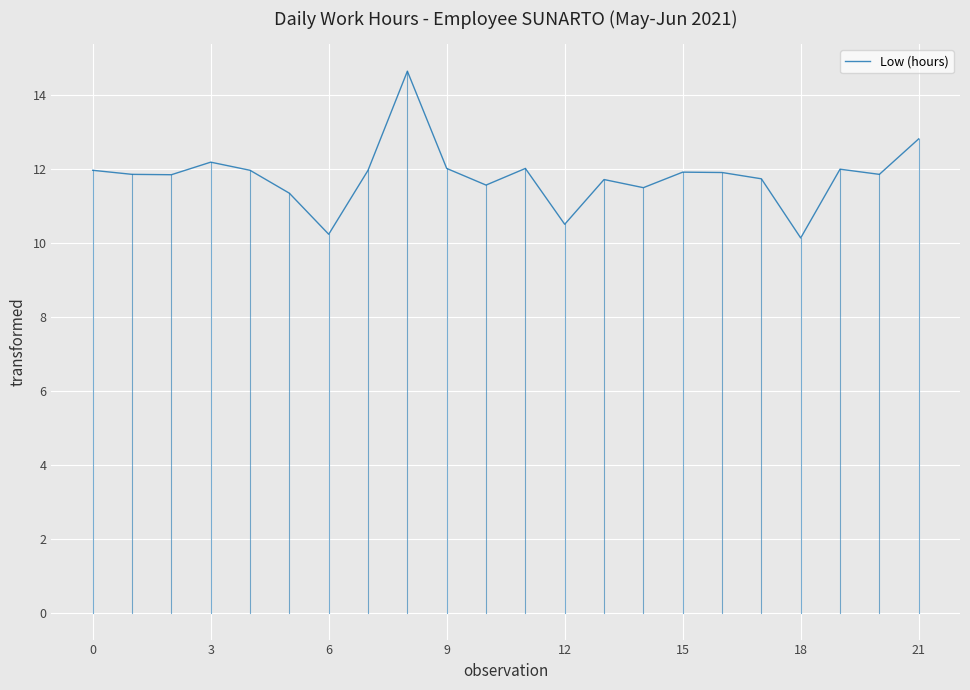

What is the smallest value displayed?

10.1